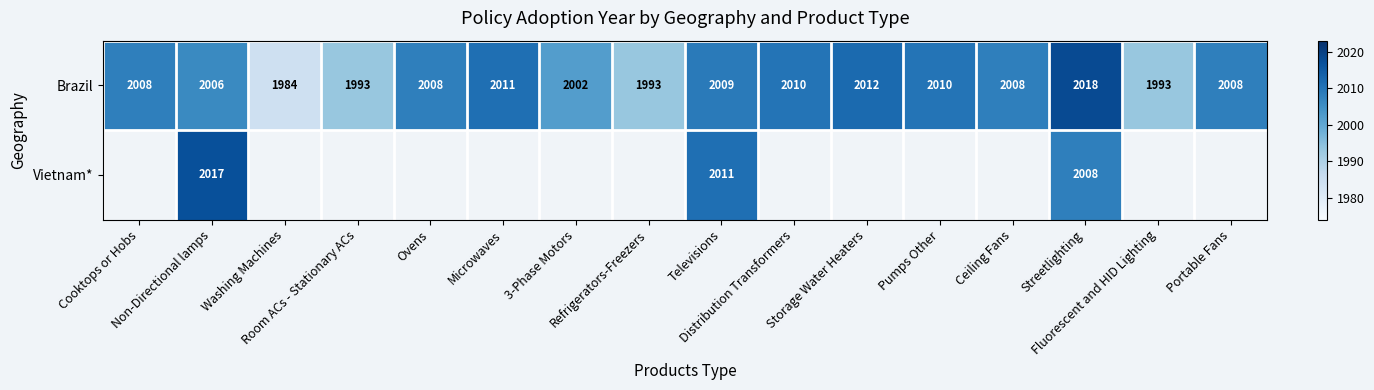

Which has a higher value, Ceiling Fans or 3-Phase Motors?

Ceiling Fans